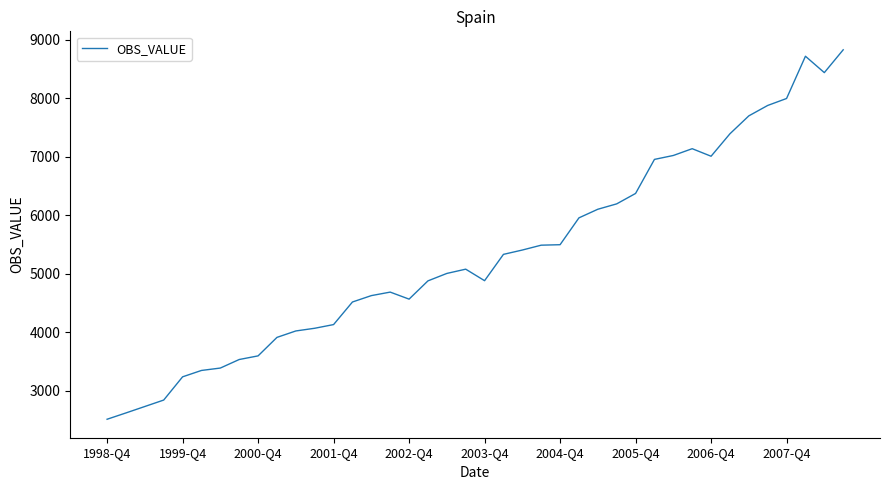

What is the smallest value displayed?

2516